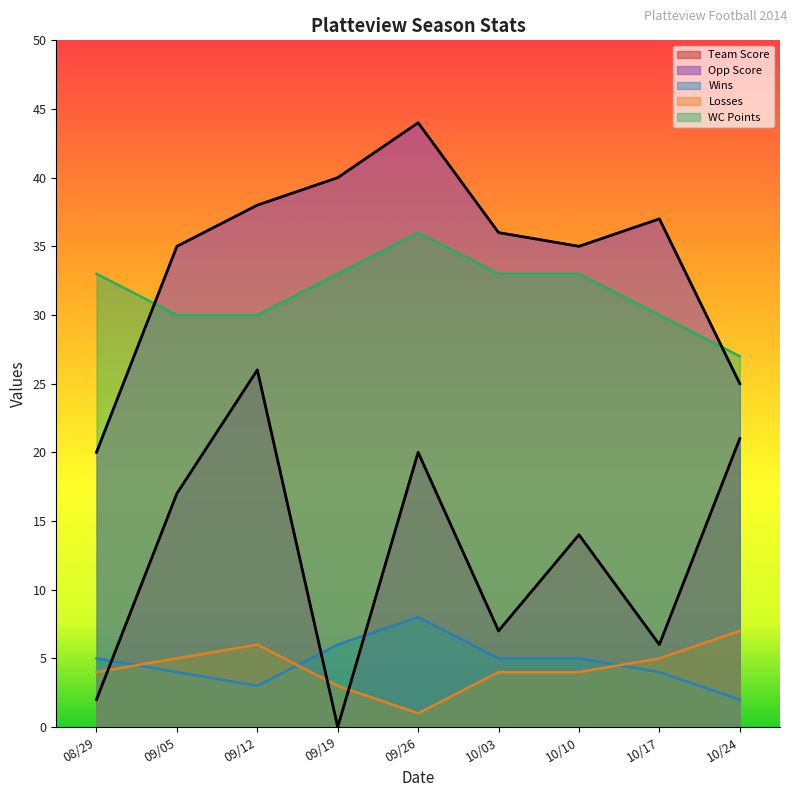

Is the value of Losses at 09/05 greater than the value of Opp Score at 10/17?

No